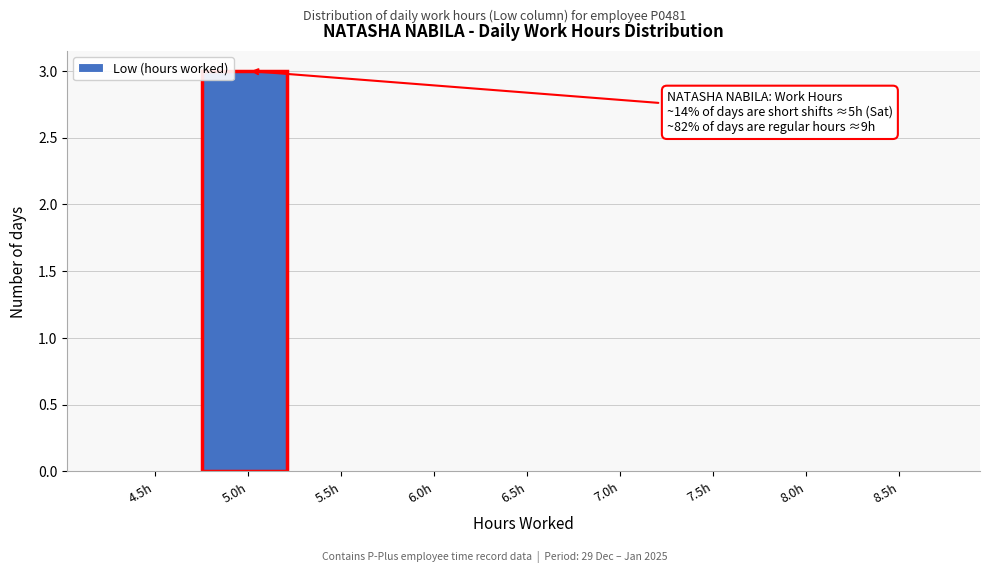

Reading right to left, transcribe all the data shown in this chart.

8.5h=0	8.0h=0	7.5h=0	7.0h=0	6.5h=0	6.0h=0	5.5h=0	5.0h=3	4.5h=0